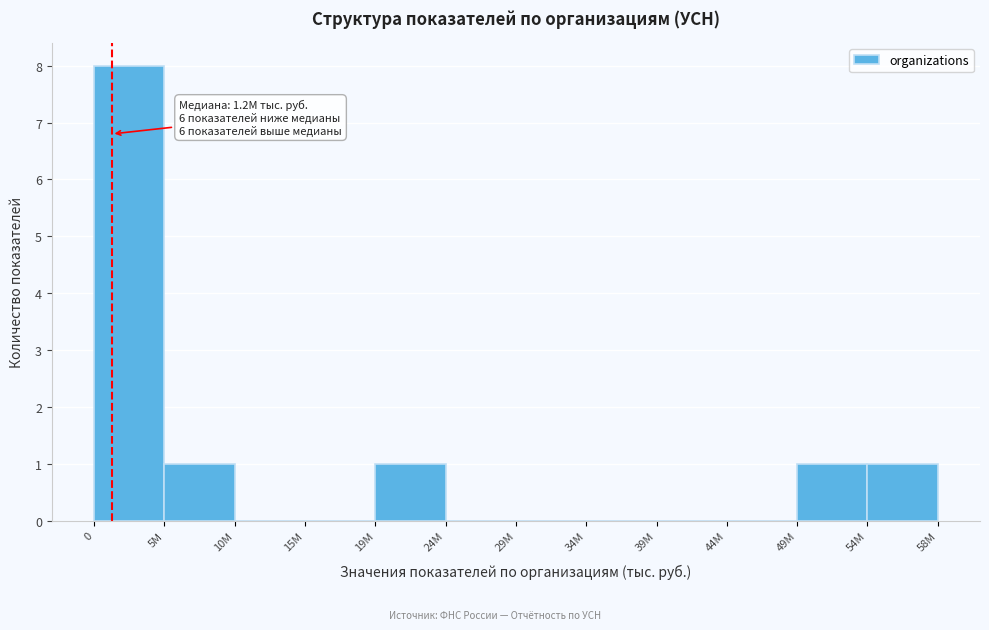

Reading left to right, extract all data points from this chart.

0=8	5M=1	10M=0	15M=0	19M=1	24M=0	29M=0	34M=0	39M=0	44M=0	49M=1	54M=1